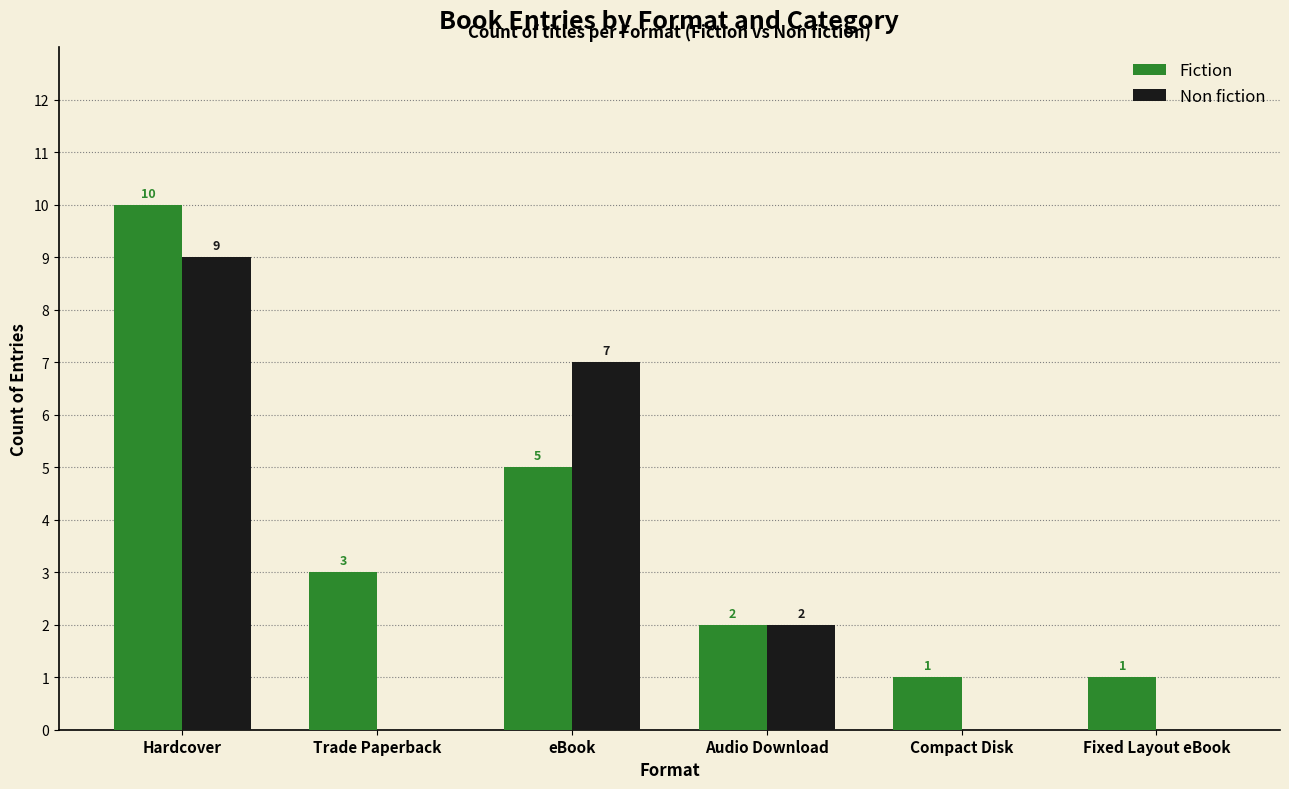

How many Non fiction values are between 0 and 7?

5